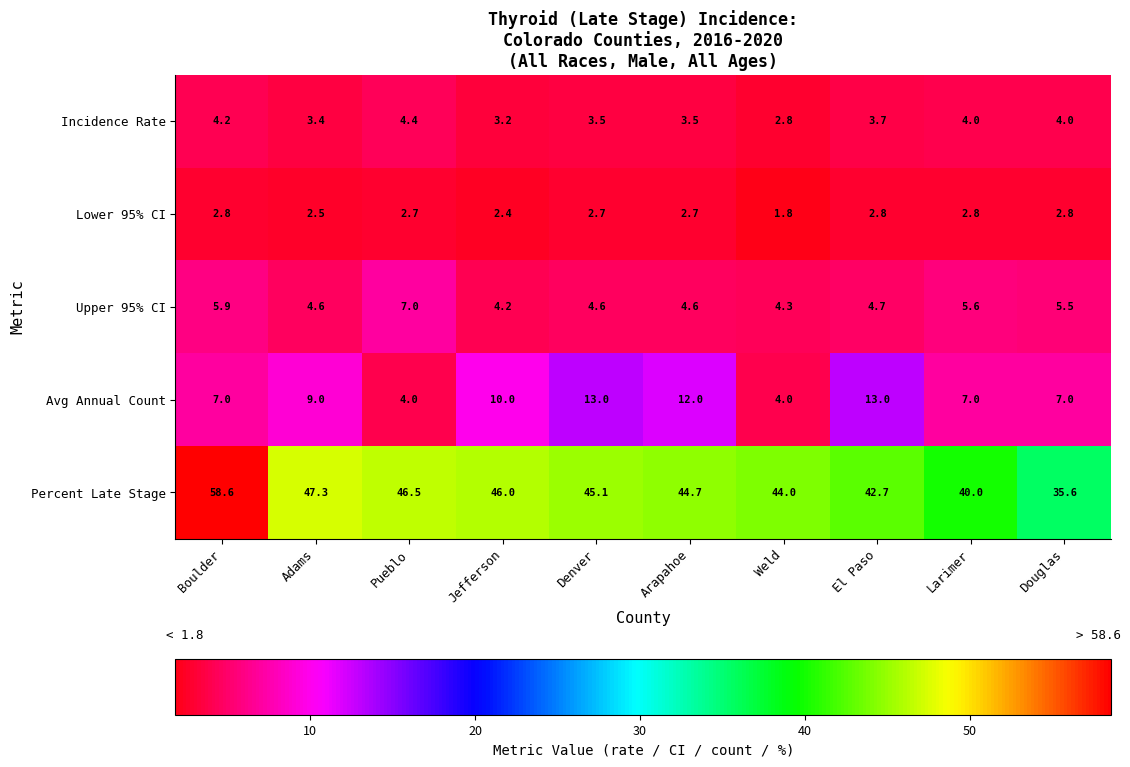

Which series has the largest total across all categories?

Percent Late Stage